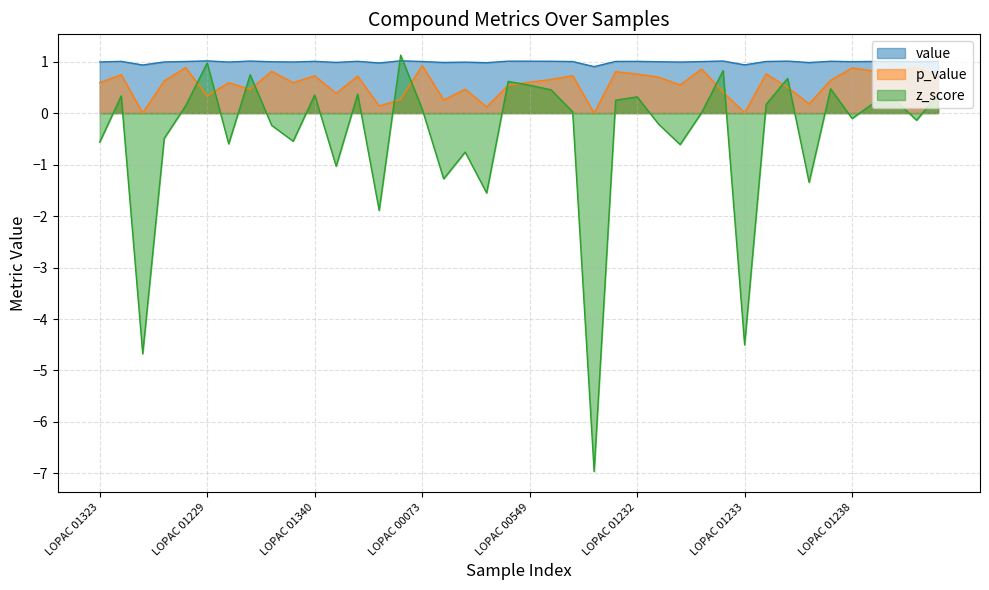

What is the total value across all series at LOPAC 01228?

-3.7